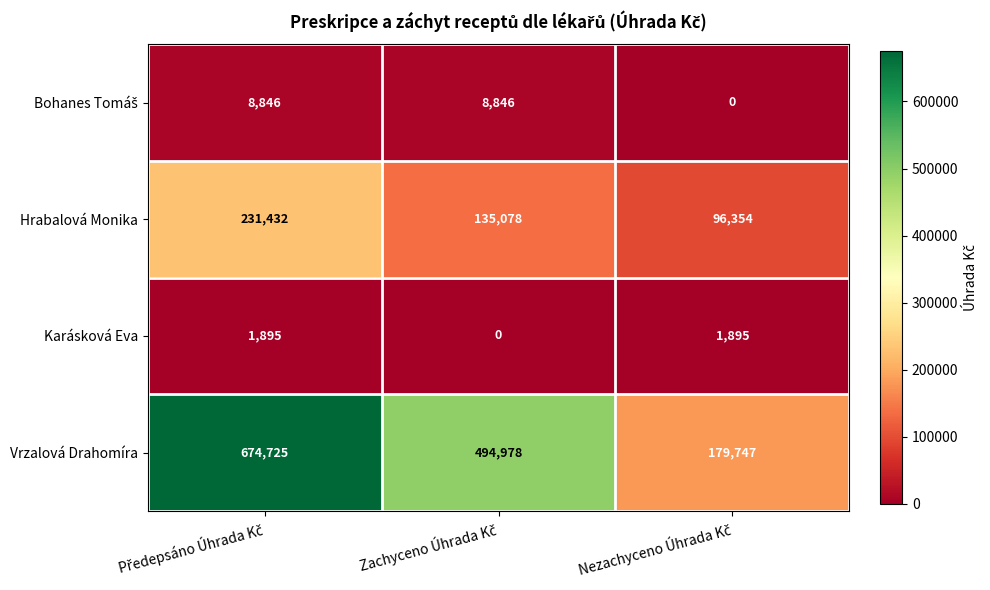

How many categories are shown in the chart?

3